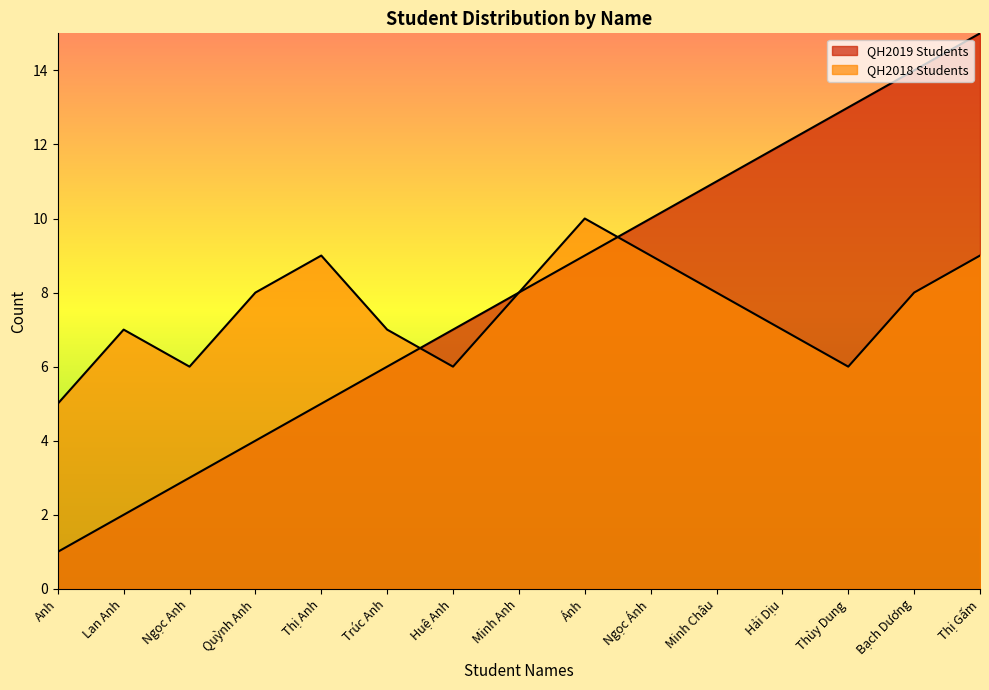

True or false: QH2019 Students has a value of 0 at Anh.

False